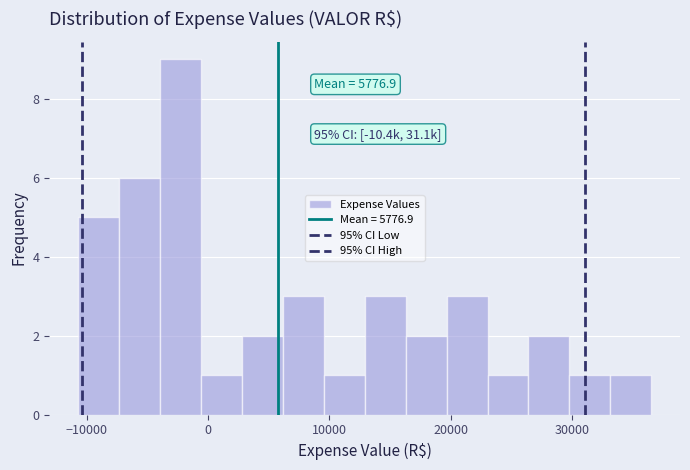

Around what value on the x-axis is the tallest bar? Give the approximate position of its centre, as read against the axis.

-2000